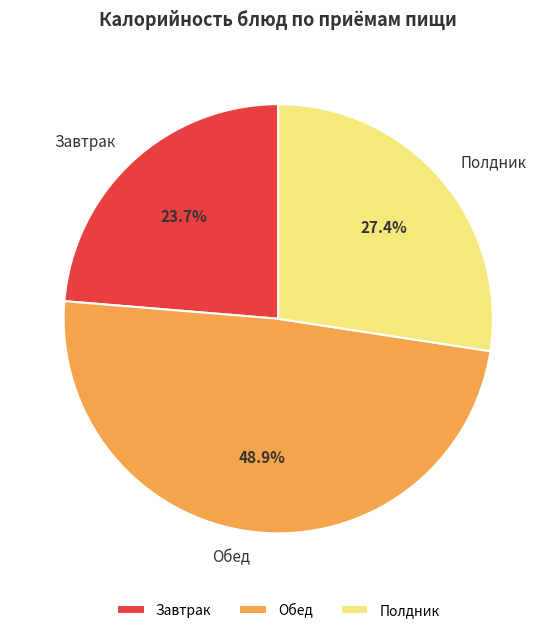

Does any single category account for the majority?

No